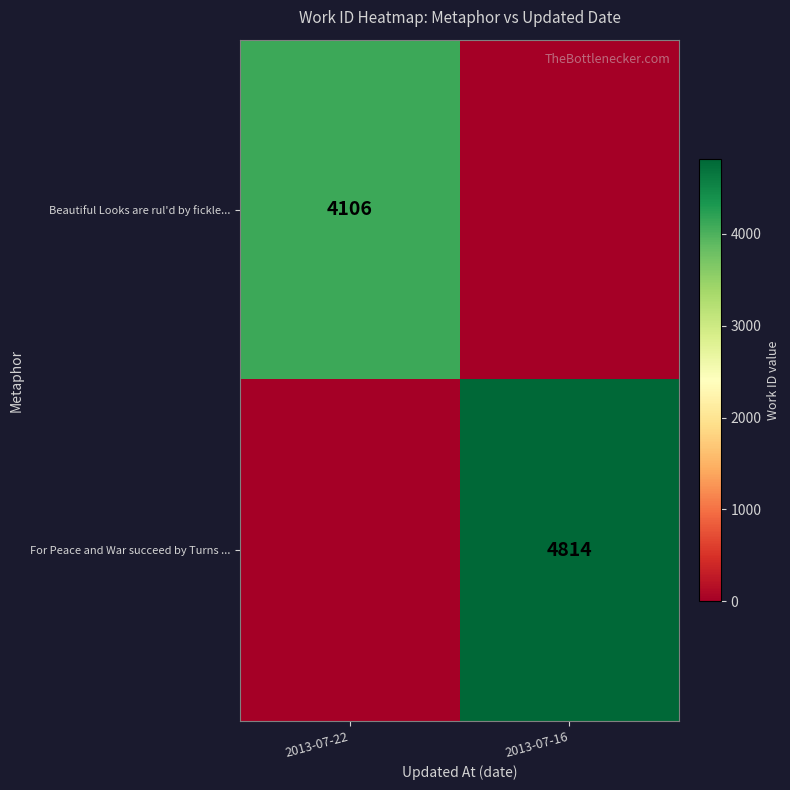

What is the spread (max minus min) of values at 2013-07-16?

4814